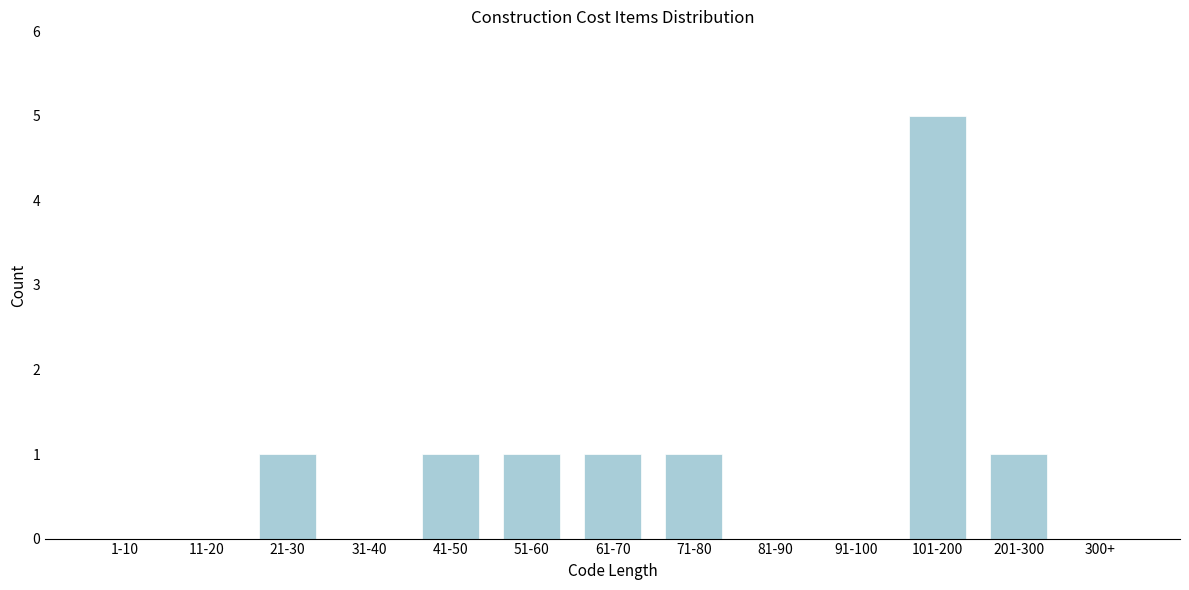

Reading left to right, list all the values displayed in this chart.

1-10=0	11-20=0	21-30=1	31-40=0	41-50=1	51-60=1	61-70=1	71-80=1	81-90=0	91-100=0	101-200=5	201-300=1	300+=0